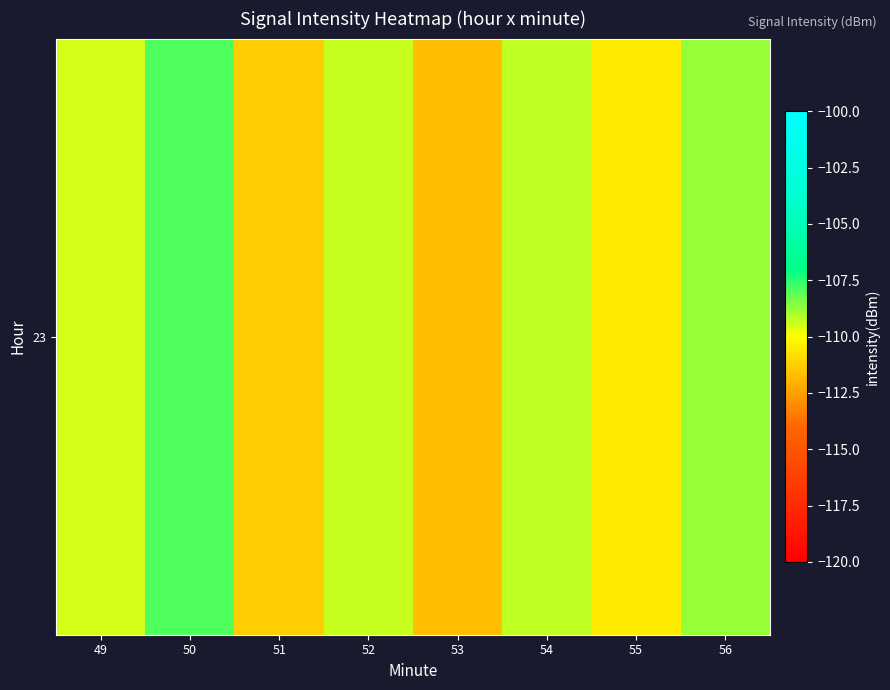

Rank the categories by value from lowest to highest.

53, 51, 55, 49, 52, 54, 56, 50